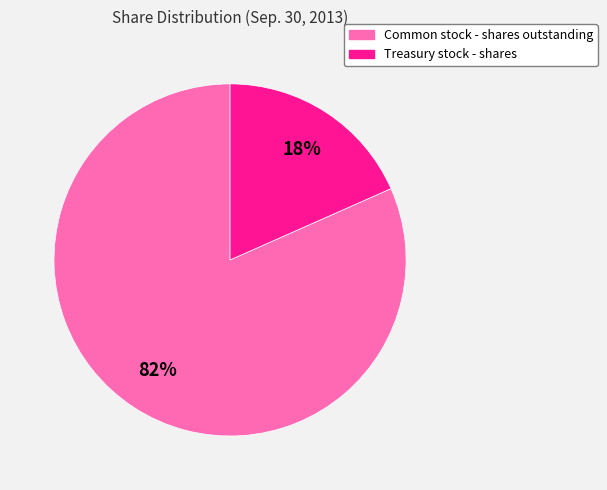

To the nearest percent, what percentage of the pie is Treasury stock - shares?

18%